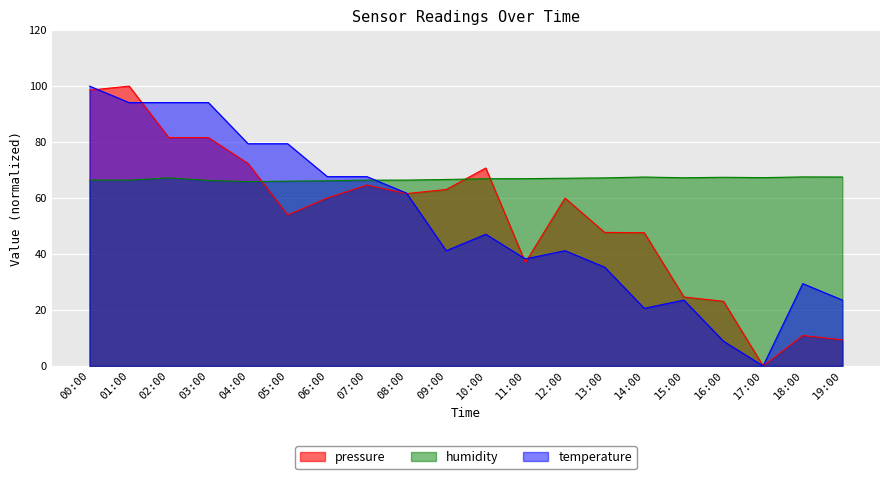

In humidity, how many points are higher than both neighbors (excluding endpoints)?

4